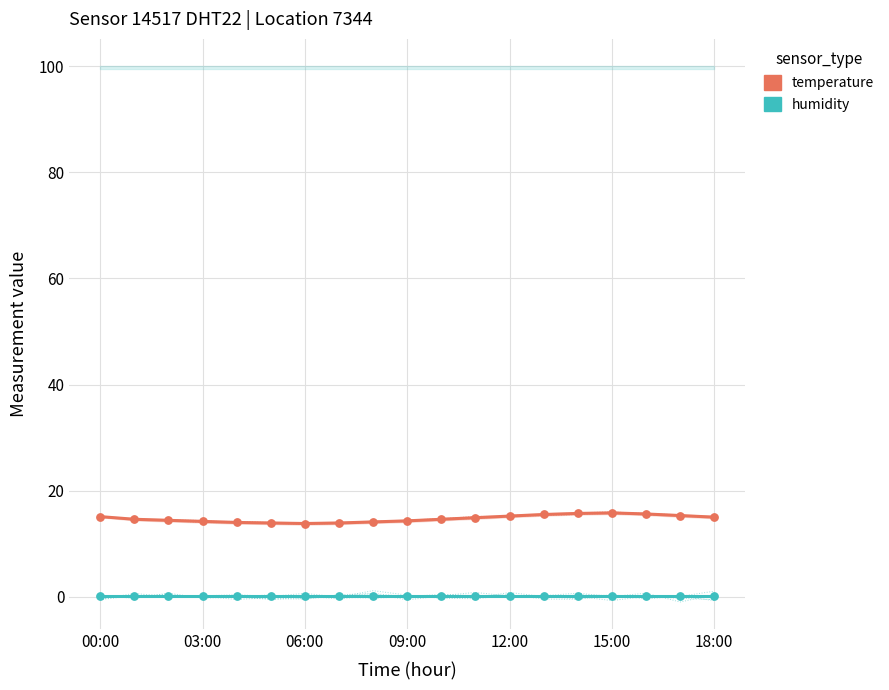

Which series has the largest Y range (max minus min)?

temperature